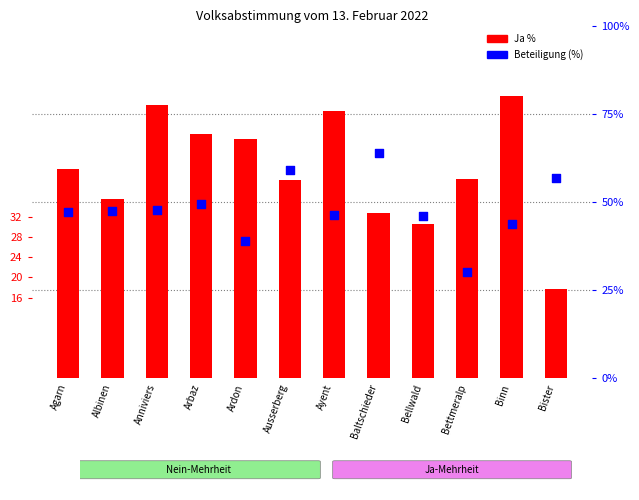

Which series has the widest spread of Y values?

Ja %